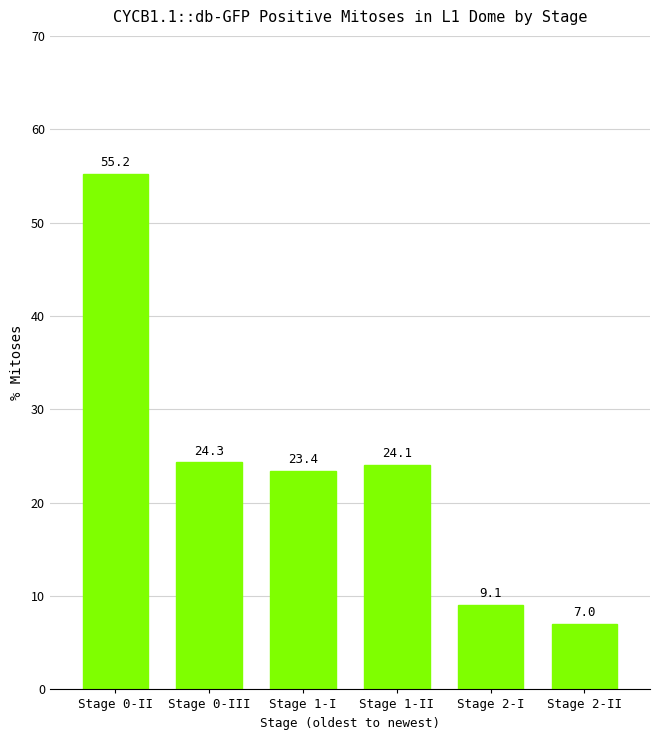

Rank the categories by value from highest to lowest.

Stage 0-II, Stage 0-III, Stage 1-II, Stage 1-I, Stage 2-I, Stage 2-II